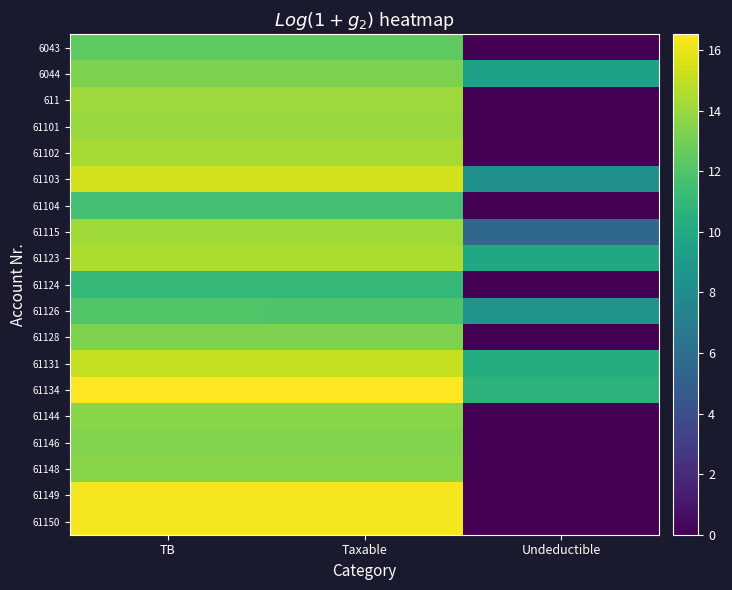

Between TB and Undeductible, which is larger?

TB